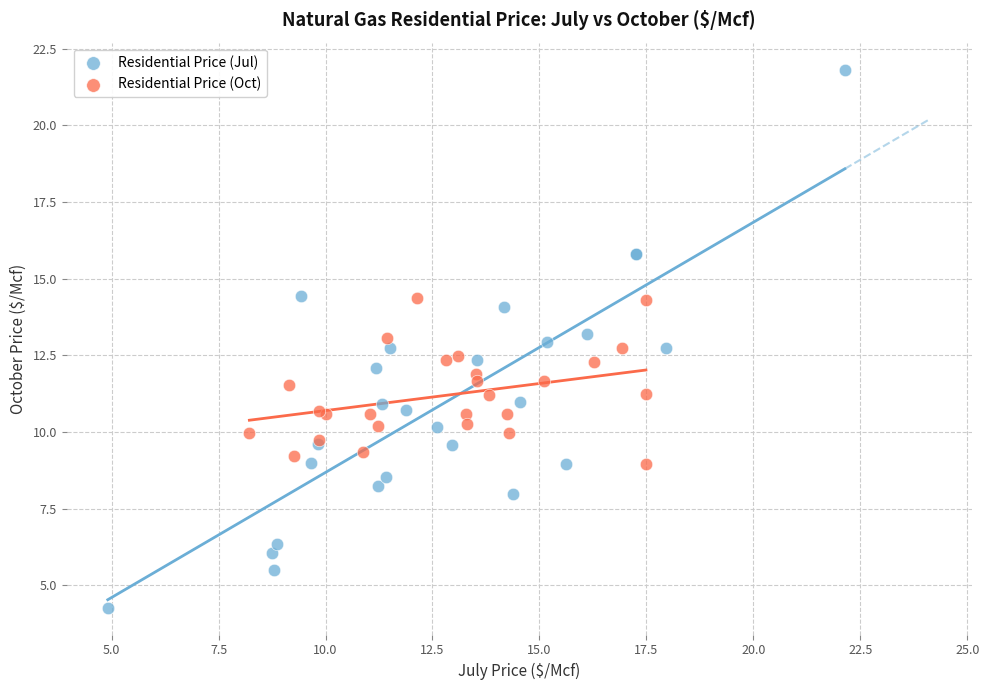

What are all the series names shown in the legend?

Residential Price (Jul), Residential Price (Oct)